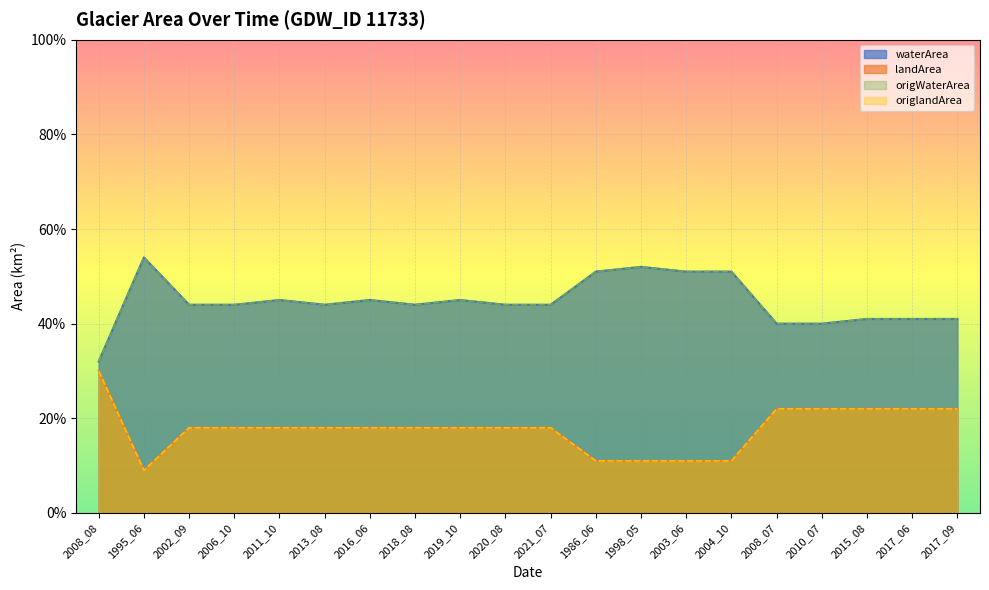

What is the value of the waterArea point at the 7th from the left?

0.5